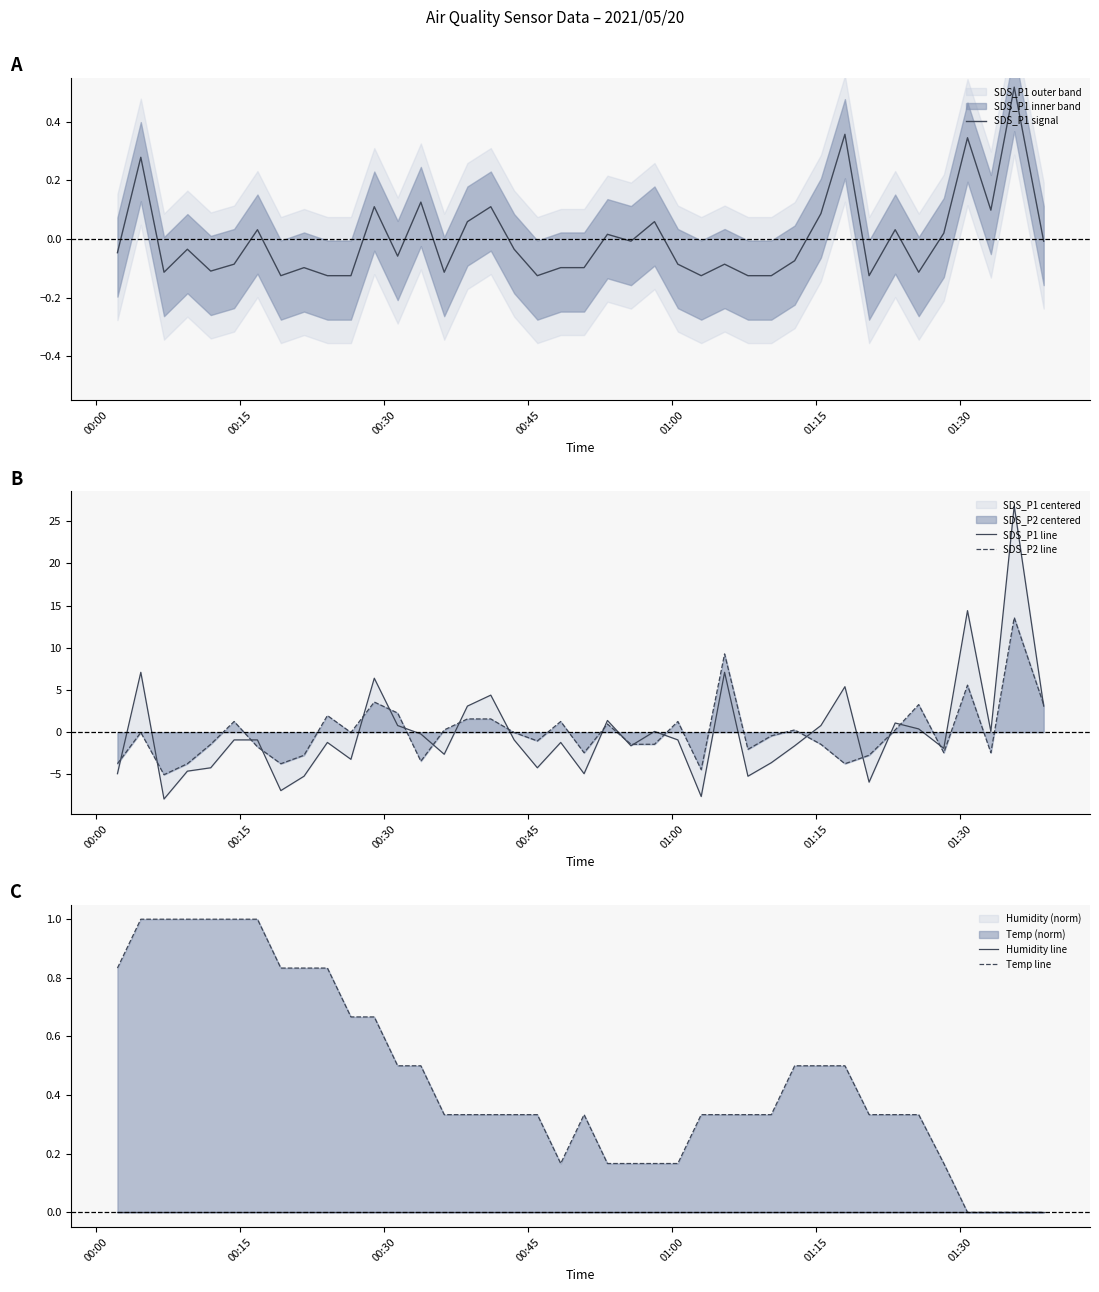

What is the maximum value for SDS_P2 line?

13.6